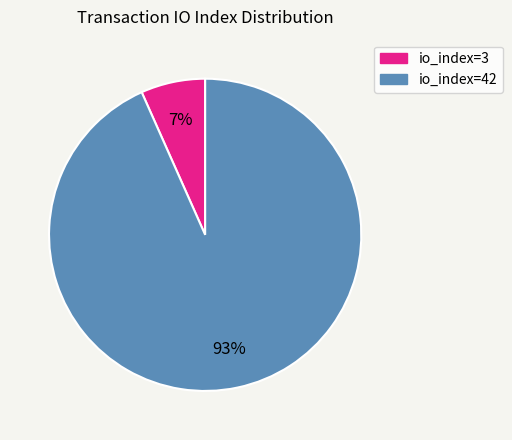

Rank the categories by value from lowest to highest.

io_index=3, io_index=42